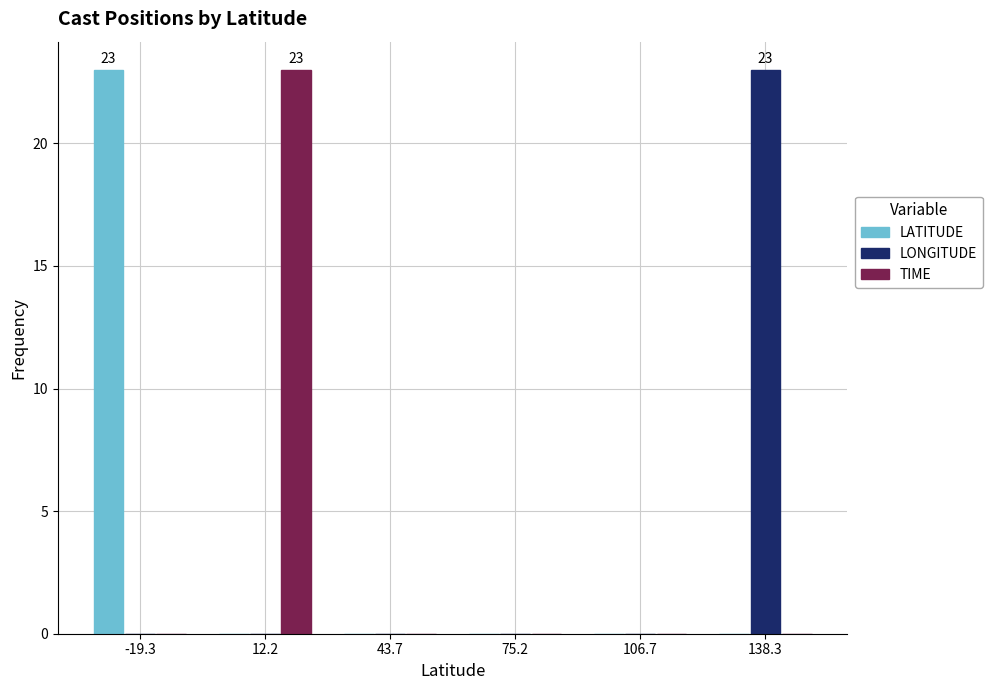

In the TIME series, which range on the x-axis has the tallest bar?

-5 to 30